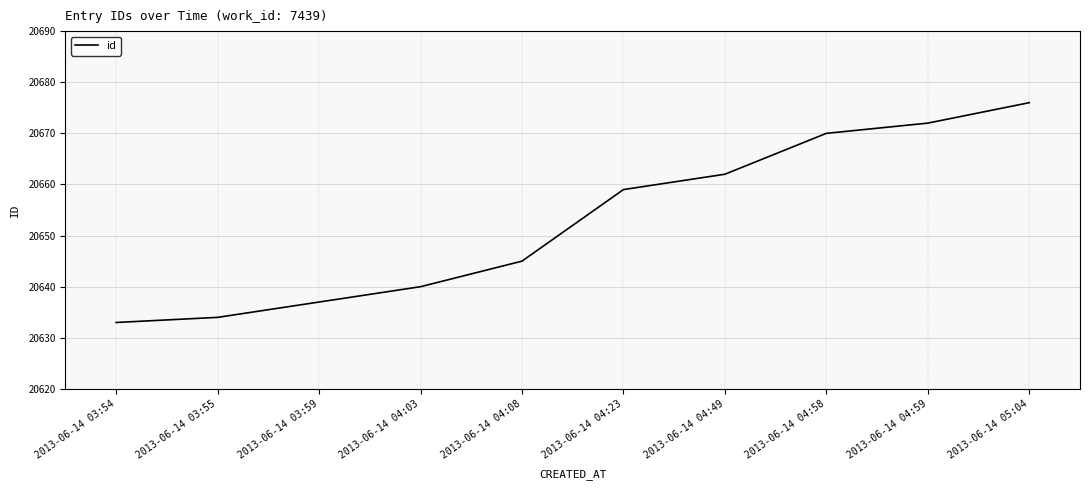

What is the average value?

20653